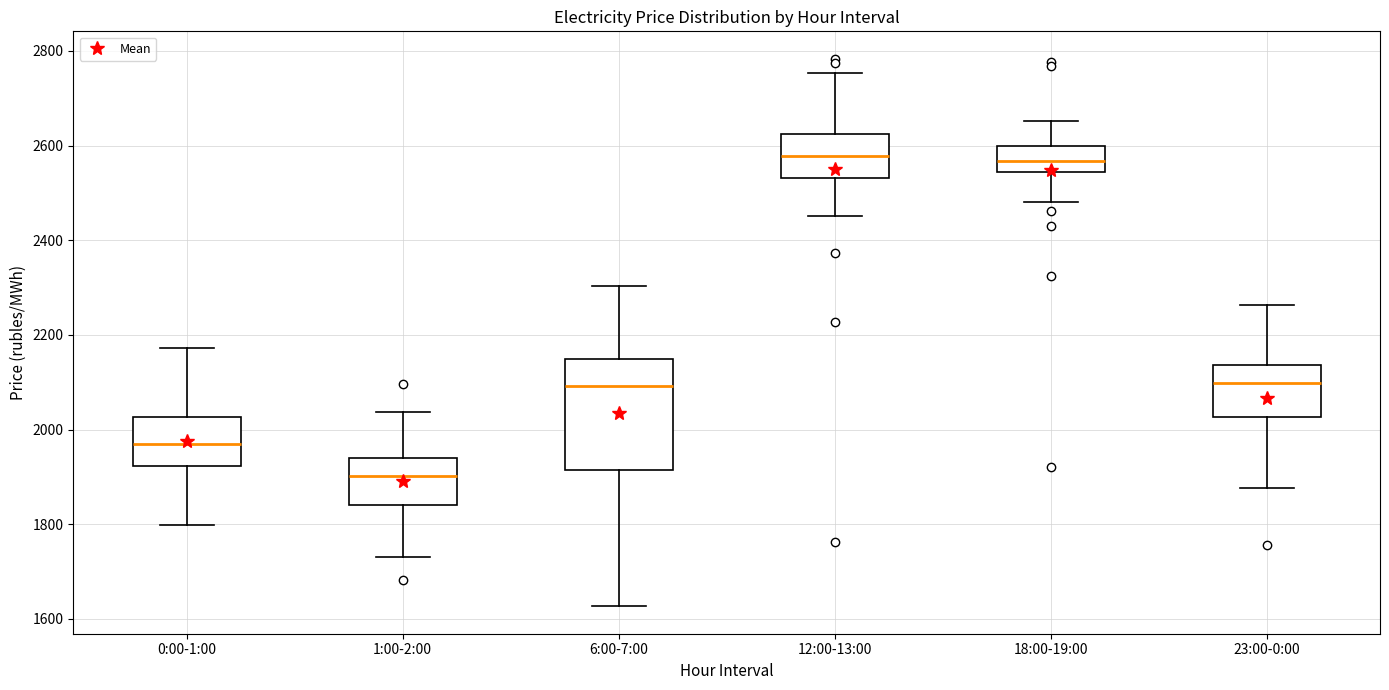

Reading left to right, transcribe this box plot: for each box, give where its median line is, the range the box spans, and where its two whiskers end, as read against the y-axis. The values are not printed on the chart, so give them approximately, as read against the axis.

0:00-1:00: median 1960, box 1920 to 2020, whiskers 1800 to 2180
1:00-2:00: median 1900, box 1840 to 1940, whiskers 1740 to 2040
6:00-7:00: median 2100, box 1920 to 2140, whiskers 1620 to 2300
12:00-13:00: median 2580, box 2540 to 2620, whiskers 2460 to 2760
18:00-19:00: median 2560, box 2540 to 2600, whiskers 2480 to 2660
23:00-0:00: median 2100, box 2020 to 2140, whiskers 1880 to 2260